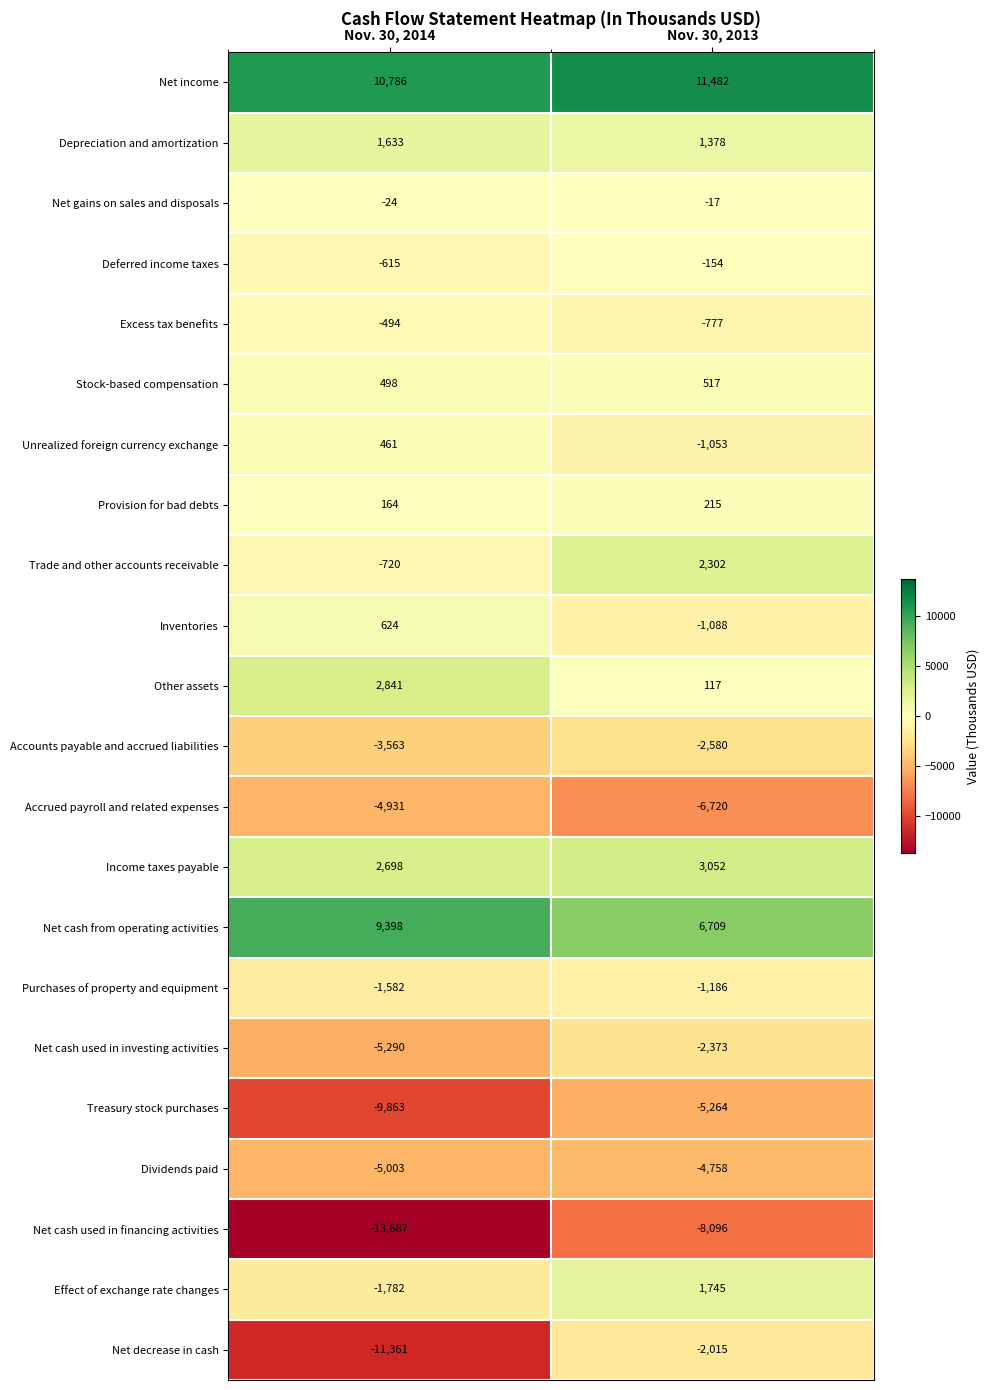

What is the sum of the Unrealized foreign currency exchange values at Nov. 30, 2014 and Nov. 30, 2013?

-592